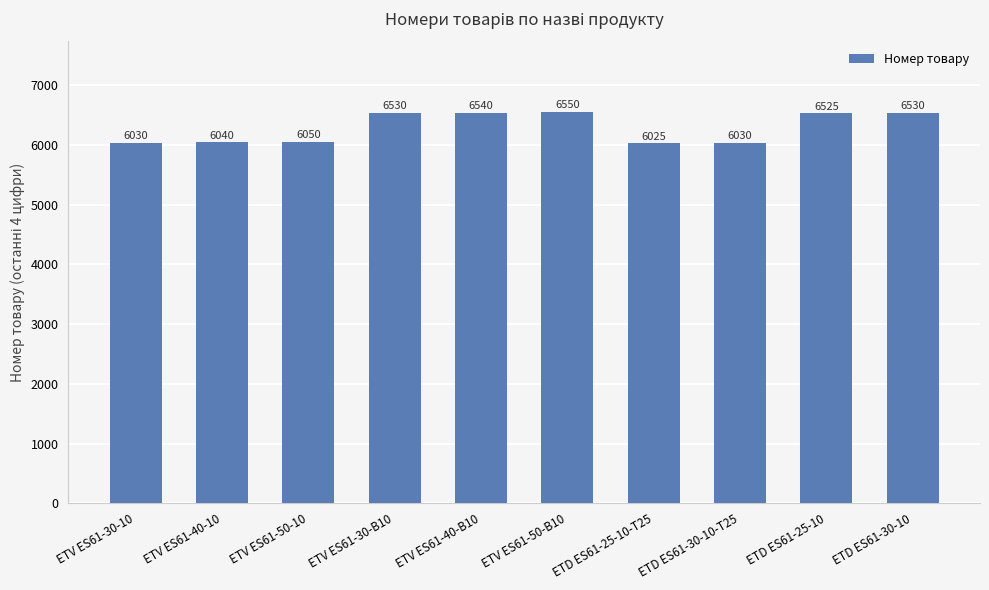

Between ETD ES61-30-10 and ETD ES61-30-10-T25, which is larger?

ETD ES61-30-10